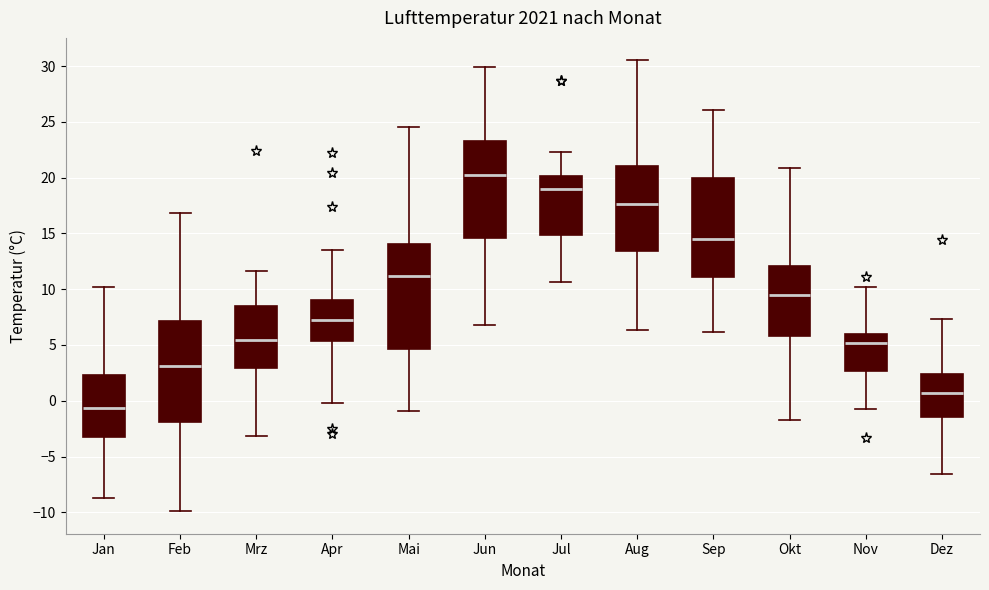

Reading left to right, transcribe this box plot: for each box, give where its median line is, the range the box spans, and where its two whiskers end, as read against the y-axis. The values are not printed on the chart, so give them approximately, as read against the axis.

Jan: median -0.5, box -3.5 to 2.5, whiskers -8.5 to 10.0
Feb: median 3.0, box -2.0 to 7.0, whiskers -10.0 to 17.0
Mrz: median 5.5, box 3.0 to 8.5, whiskers -3.0 to 11.5
Apr: median 7.0, box 5.5 to 9.0, whiskers 0.0 to 13.5
Mai: median 11.0, box 4.5 to 14.0, whiskers -1.0 to 24.5
Jun: median 20.0, box 14.5 to 23.5, whiskers 7.0 to 30.0
Jul: median 19.0, box 15.0 to 20.0, whiskers 10.5 to 22.5
Aug: median 17.5, box 13.5 to 21.0, whiskers 6.5 to 30.5
Sep: median 14.5, box 11.0 to 20.0, whiskers 6.0 to 26.0
Okt: median 9.5, box 6.0 to 12.0, whiskers -1.5 to 21.0
Nov: median 5.0, box 2.5 to 6.0, whiskers -0.5 to 10.0
Dez: median 0.5, box -1.5 to 2.5, whiskers -6.5 to 7.5